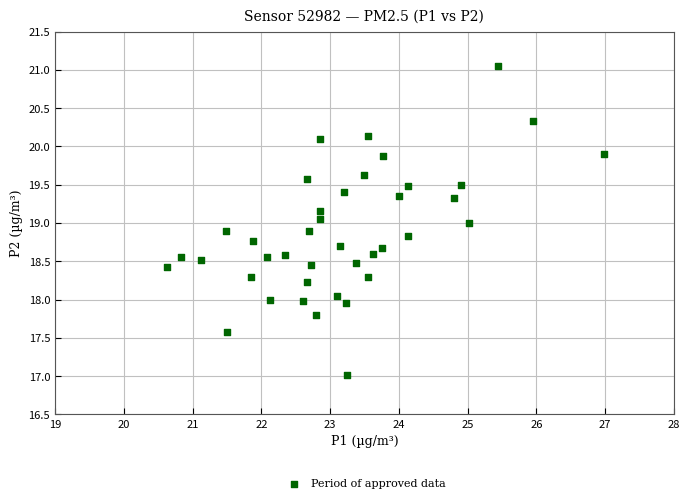

What is the range of Y values (max minus min)?

4.0